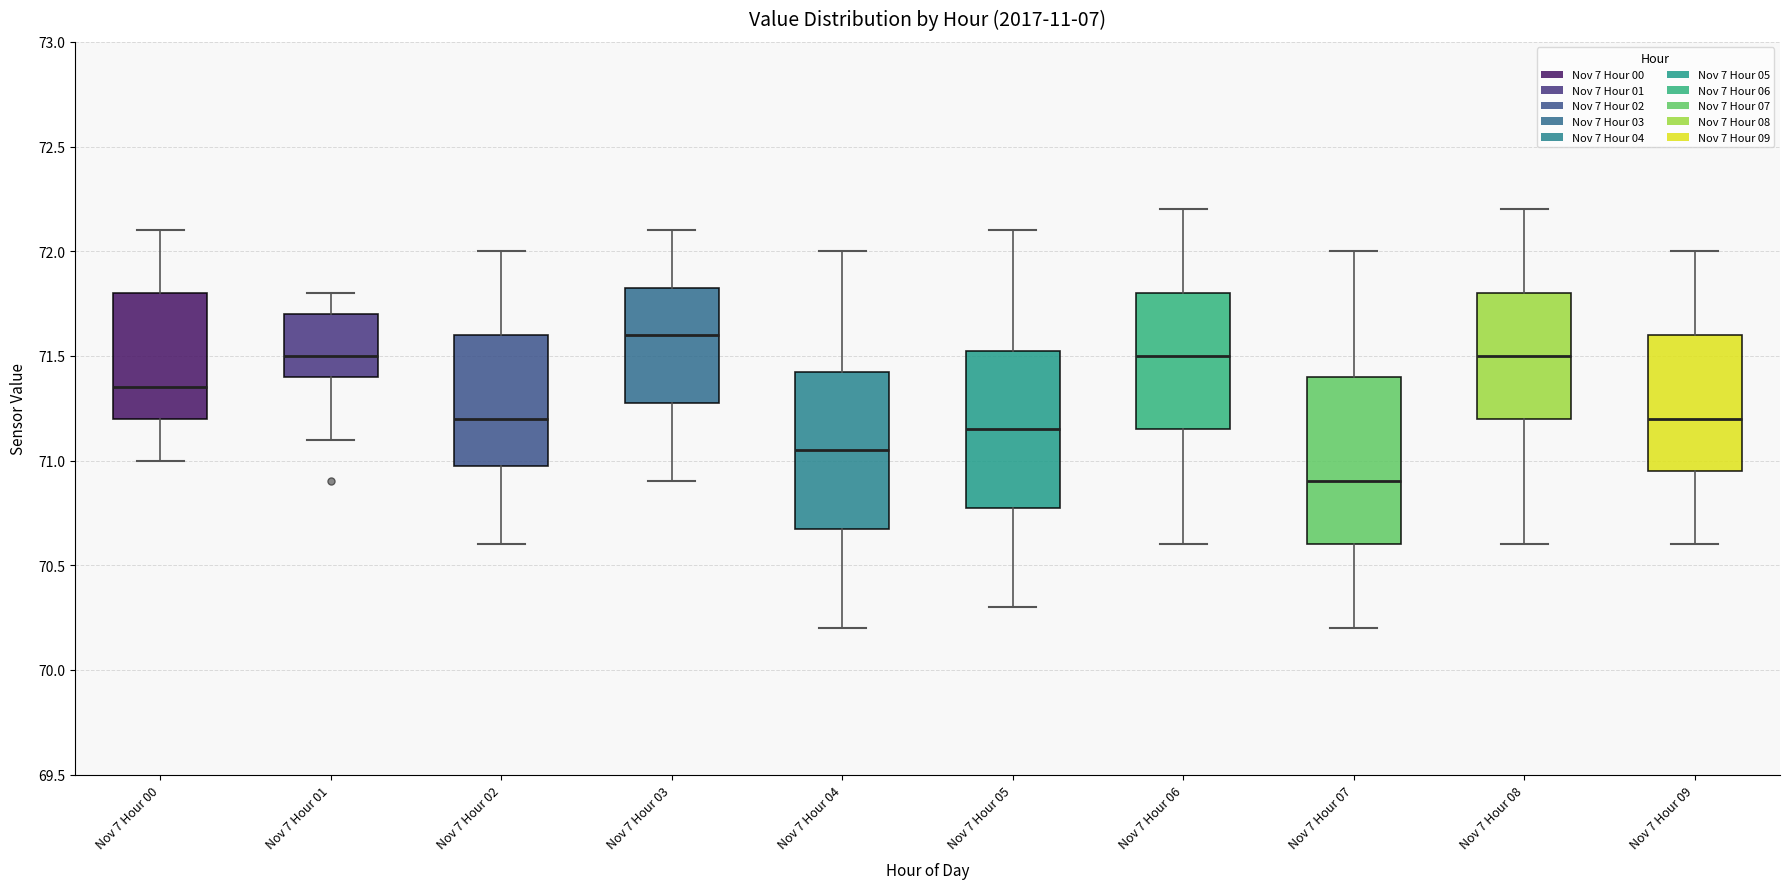

Which box's median line is the highest?

Nov 7 Hour 03